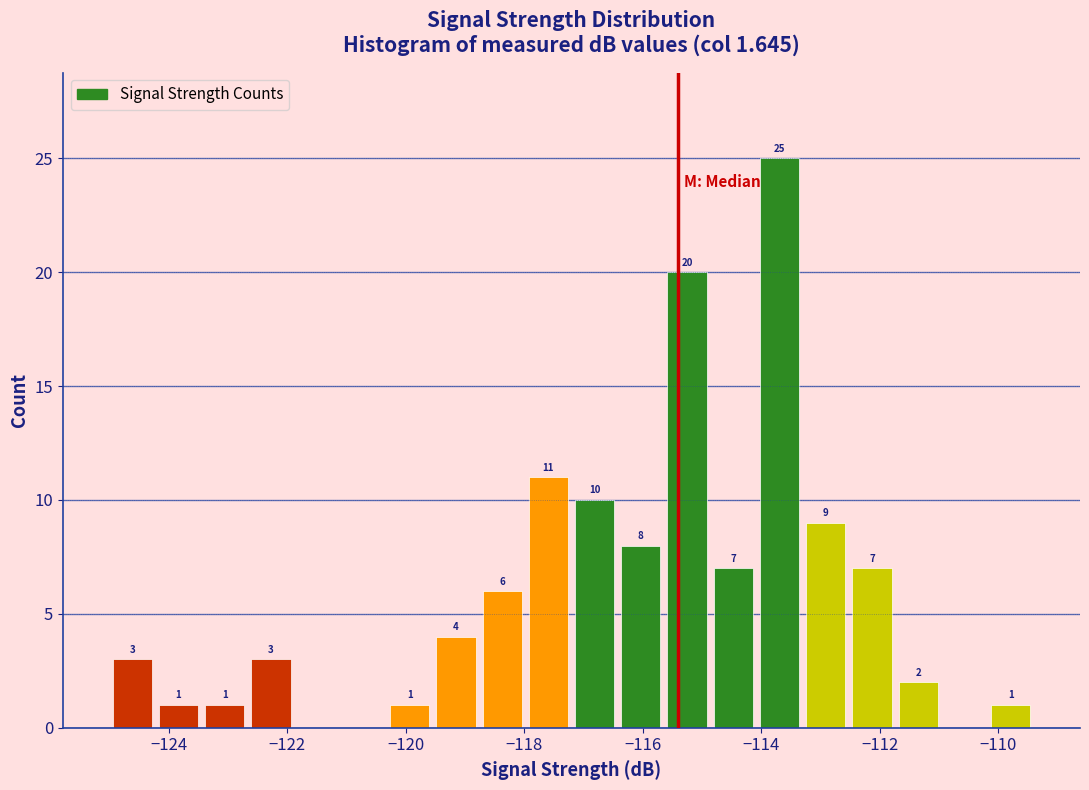

Read against the x-axis, roughly where is the centre of the tallest bar?

-113.6